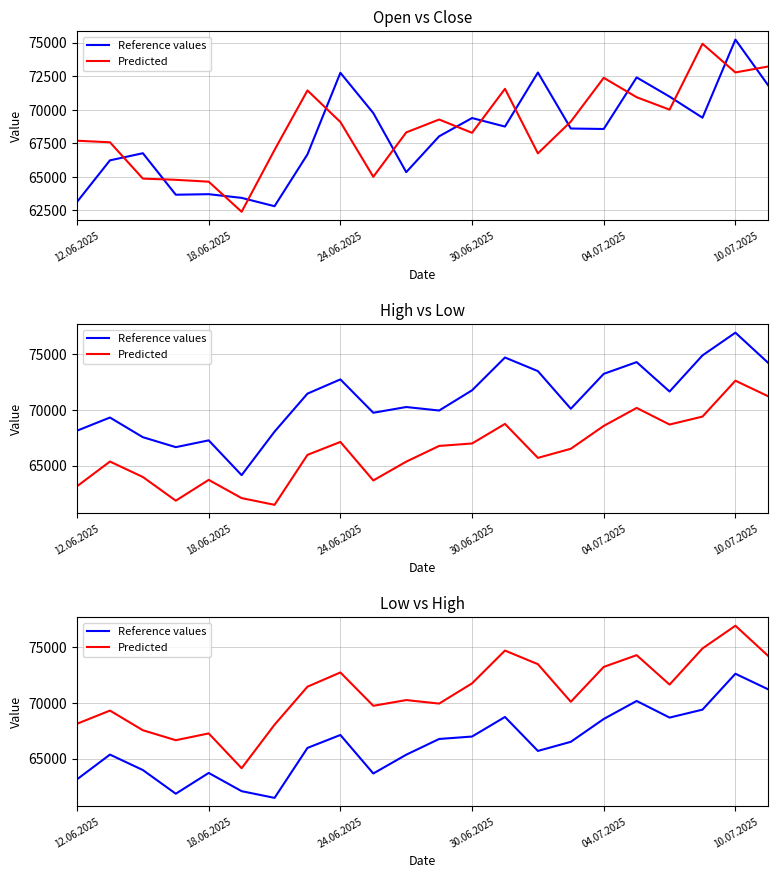

True or false: Reference values and Predicted intersect in this chart.

False